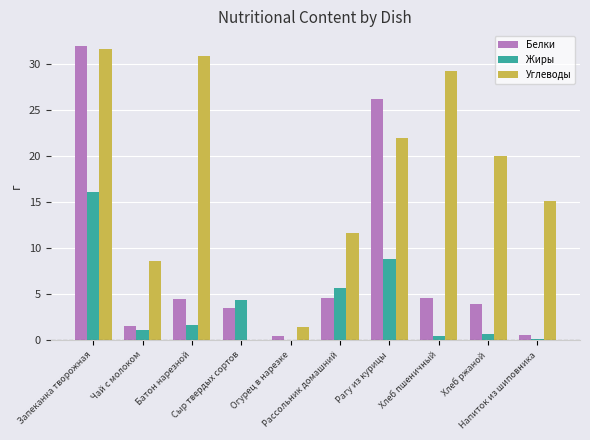

Which series has the largest total across all categories?

Углеводы